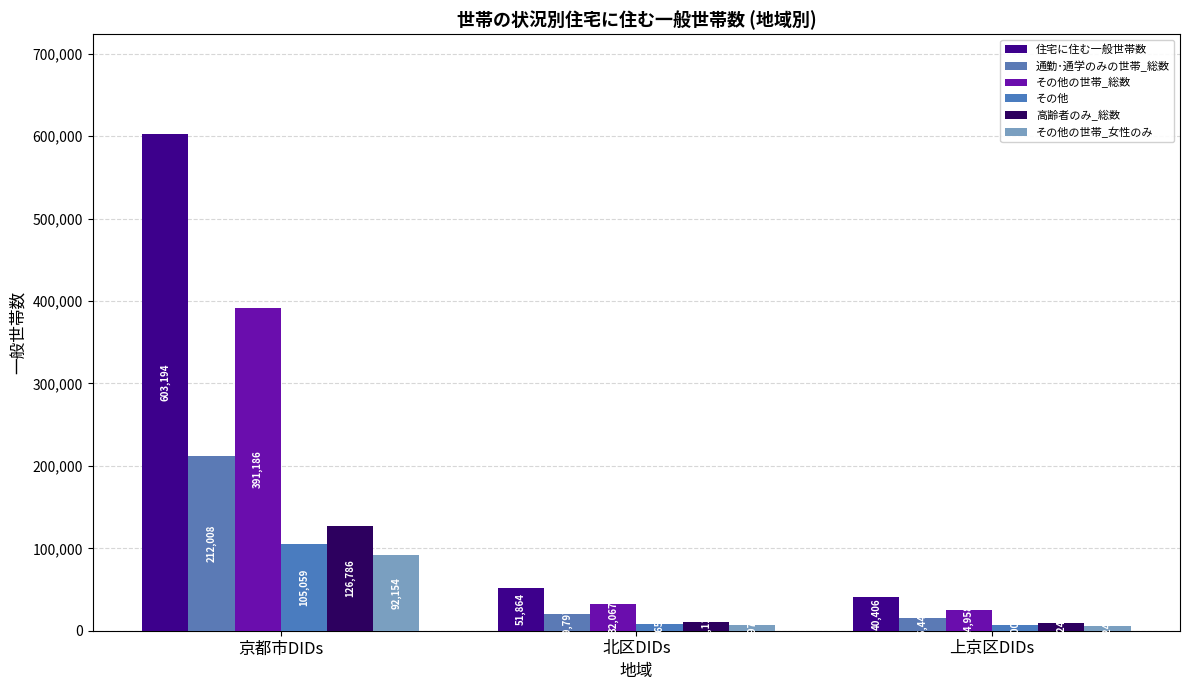

Which category has the highest value across all series?

京都市DIDs